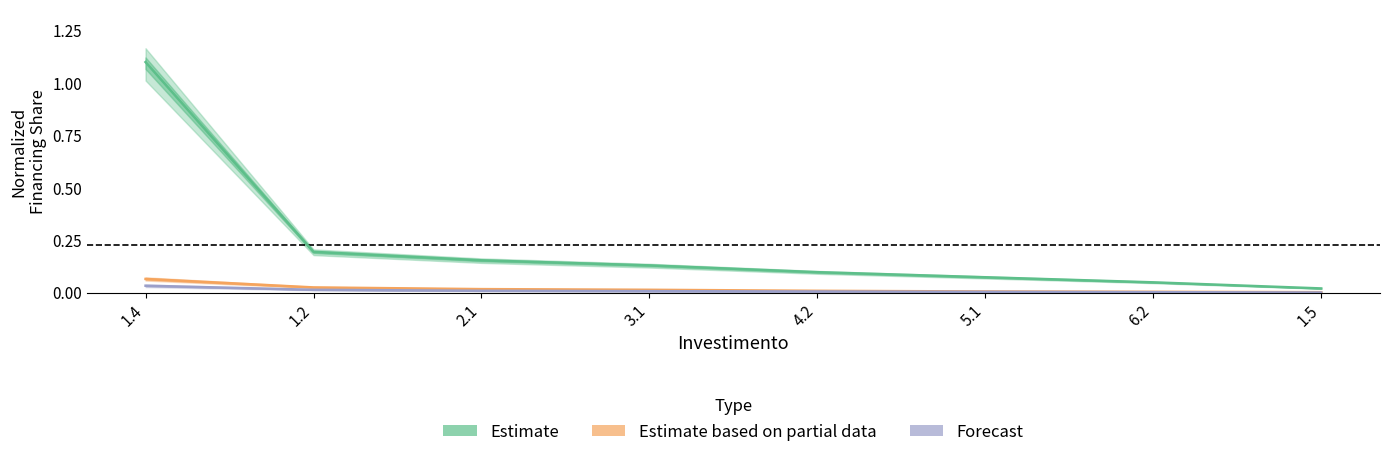

The Forecast series shows 0.0 at 4.2. True or false?

True